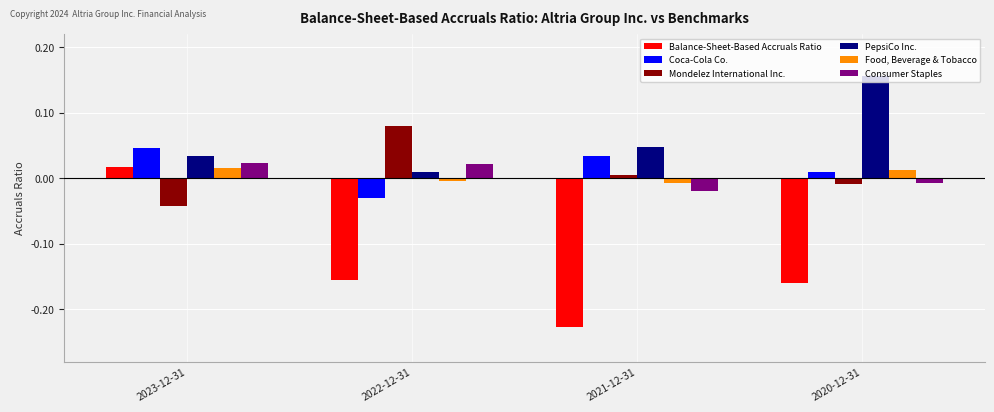

Which series changed the most between 2021-12-31 and 2020-12-31?

PepsiCo Inc.